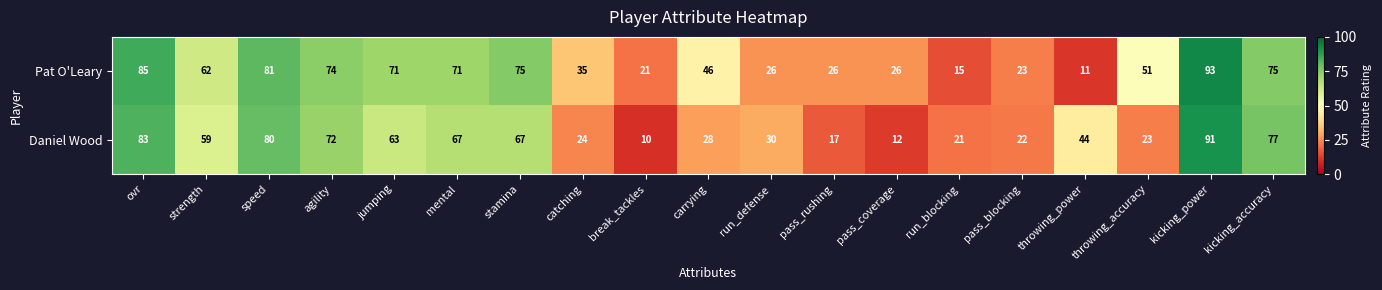

Which label corresponds to the smallest value in the chart?

break_tackles